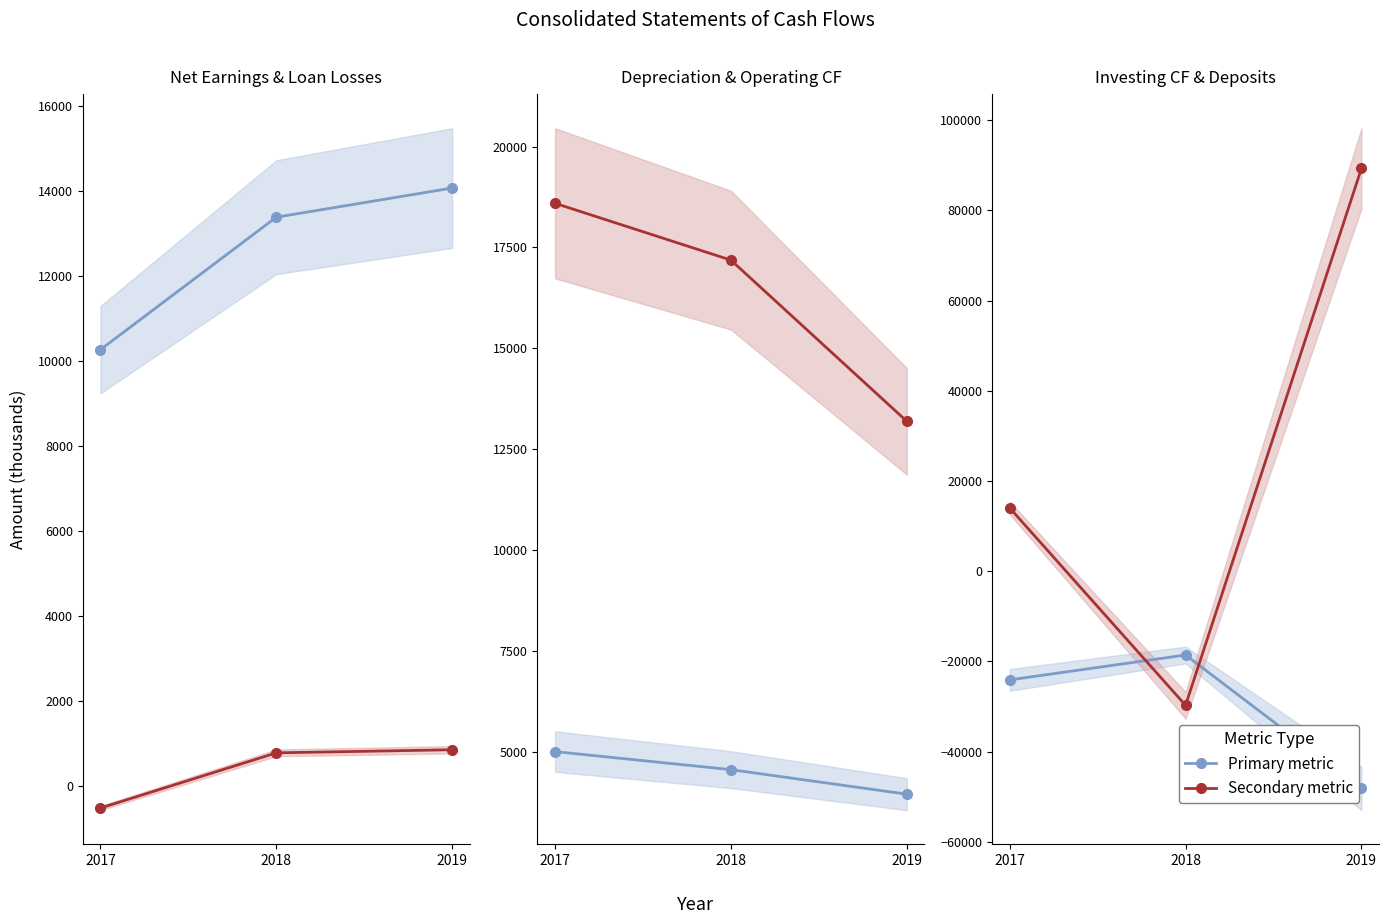

True or false: Net earnings has a value of 14067 at 2019.

True